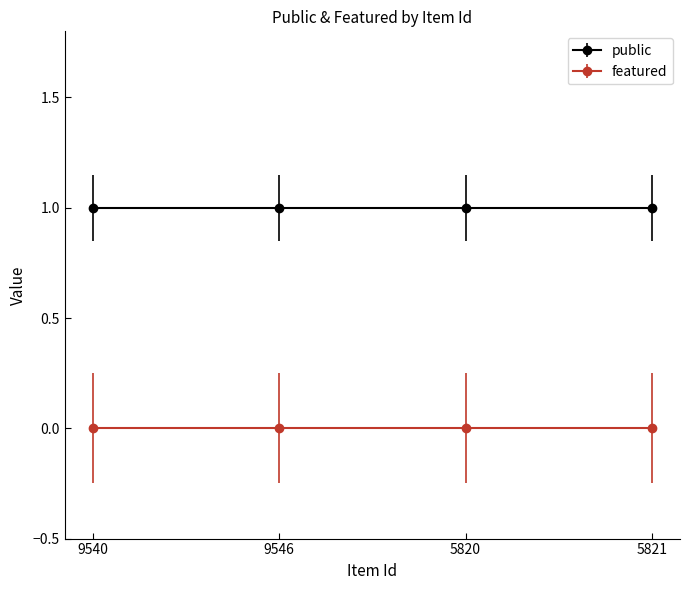

True or false: public and featured cross at least once.

False